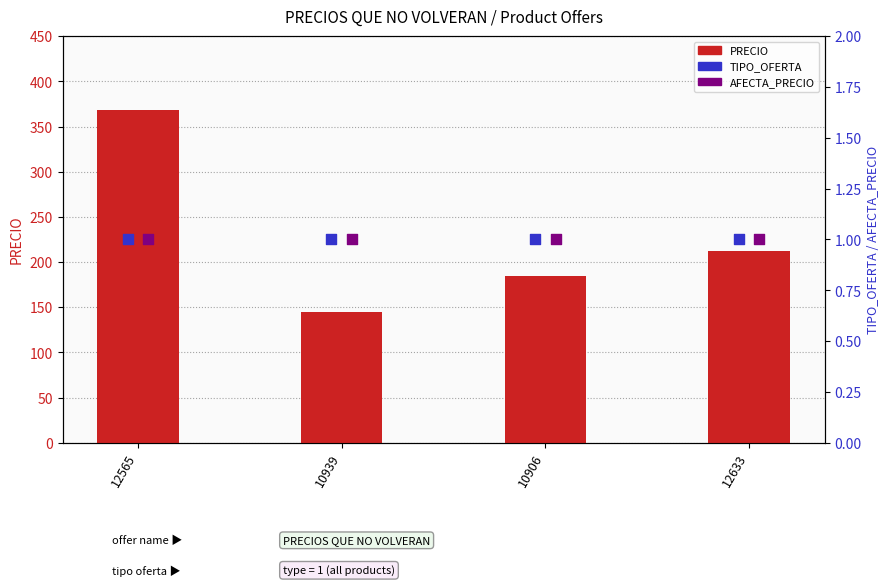

Which series reaches the maximum Y coordinate?

PRECIO